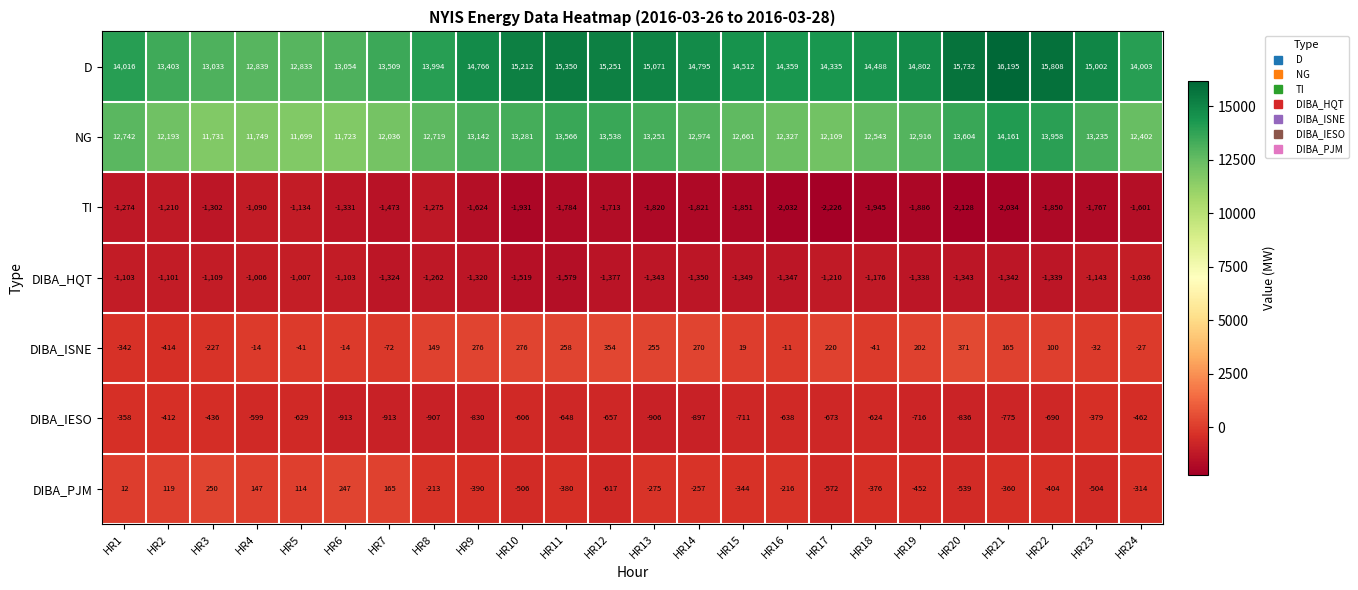

At which category is the sum across all series the highest?

HR21